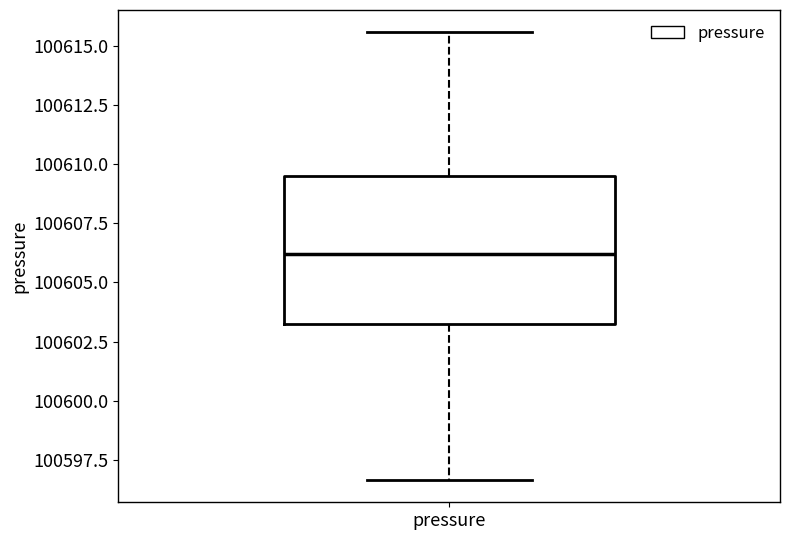

Transcribe this box plot: give where the median line is, the range the box spans, and where the two whiskers end, as read against the y-axis. The values are not printed on the chart, so give them approximately, as read against the axis.

median 100606.0, box 100603.0 to 100609.5, whiskers 100596.5 to 100615.5